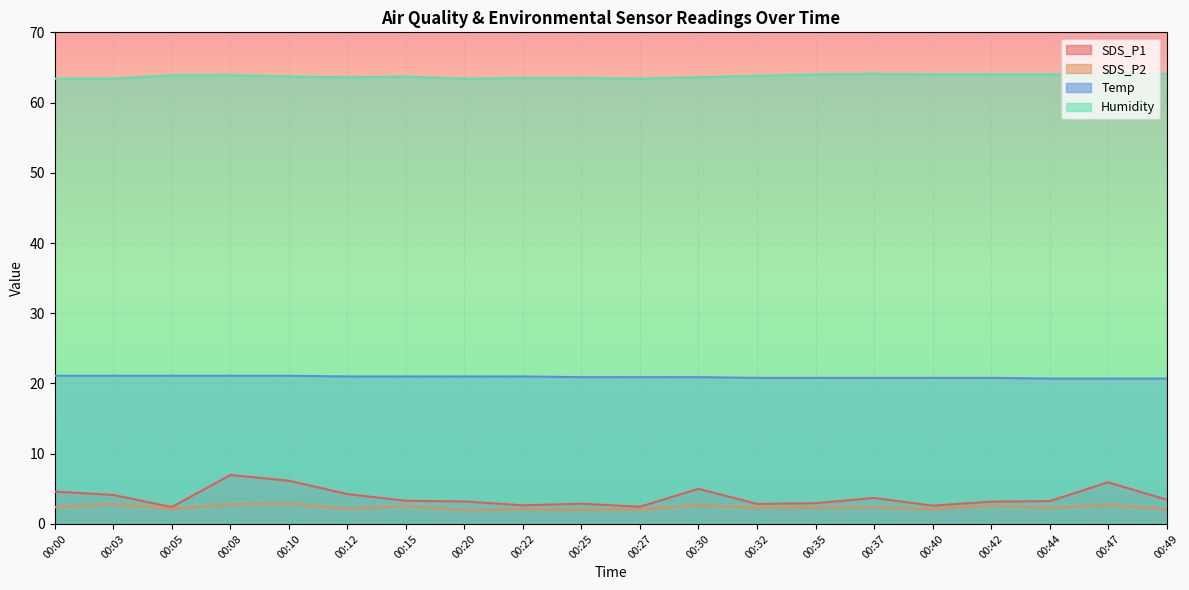

What is the greatest value displayed?

64.1